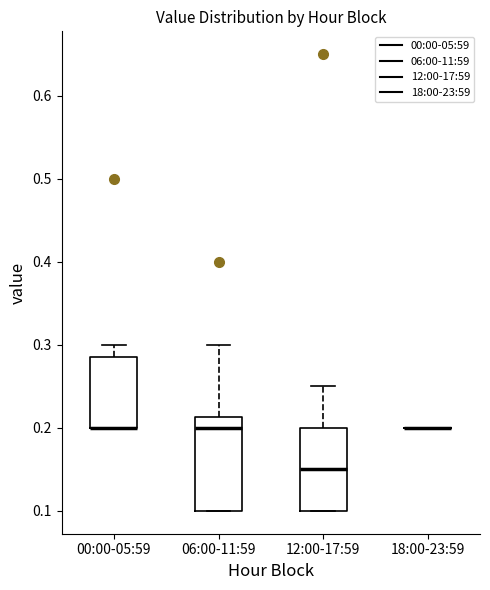

Reading left to right, transcribe this box plot: for each box, give where its median line is, the range the box spans, and where its two whiskers end, as read against the y-axis. The values are not printed on the chart, so give them approximately, as read against the axis.

00:00-05:59: median 0.20 (drawn on the box's lower edge), box 0.20 to 0.29, whiskers 0.20 to 0.30
06:00-11:59: median 0.20, box 0.10 to 0.21, whiskers 0.10 to 0.30
12:00-17:59: median 0.15, box 0.10 to 0.20, whiskers 0.10 to 0.25
18:00-23:59: box collapsed to a line at 0.20, whiskers 0.20 to 0.20